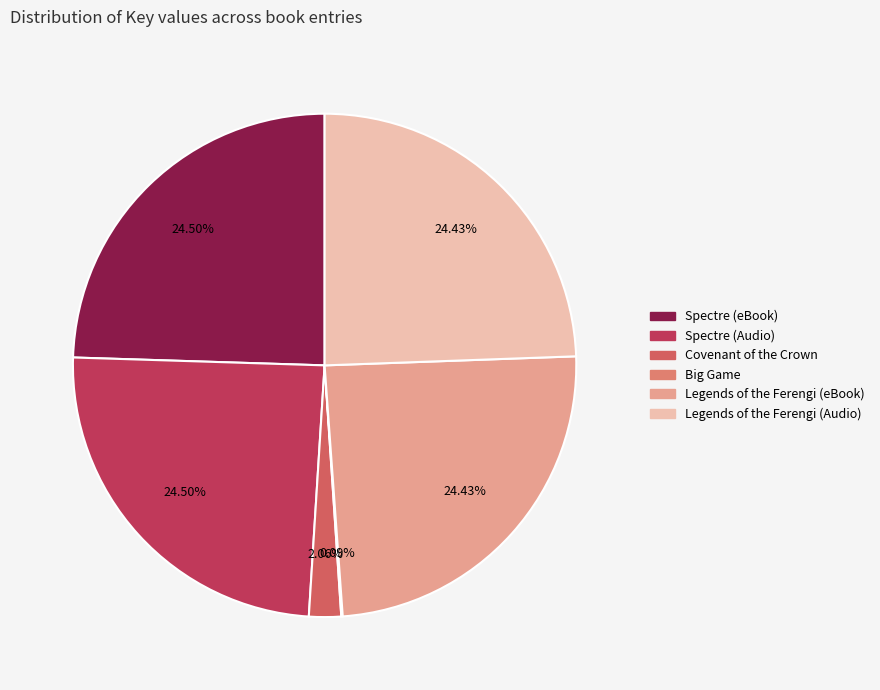

Combined, do Covenant of the Crown and Spectre (Audio) account for over 50%?

No